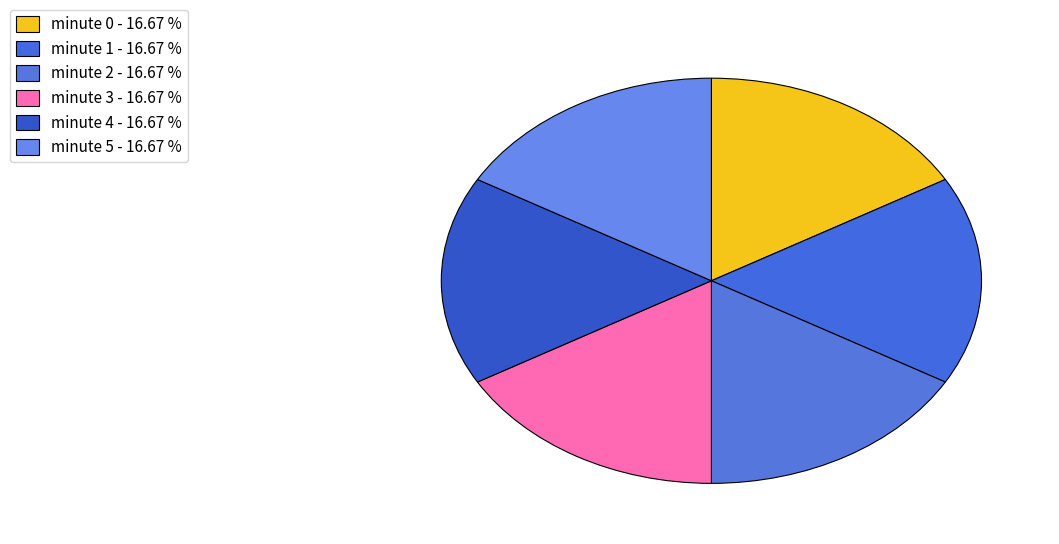

Rank the categories by value from lowest to highest.

minute 4, minute 5, minute 1, minute 2, minute 3, minute 0